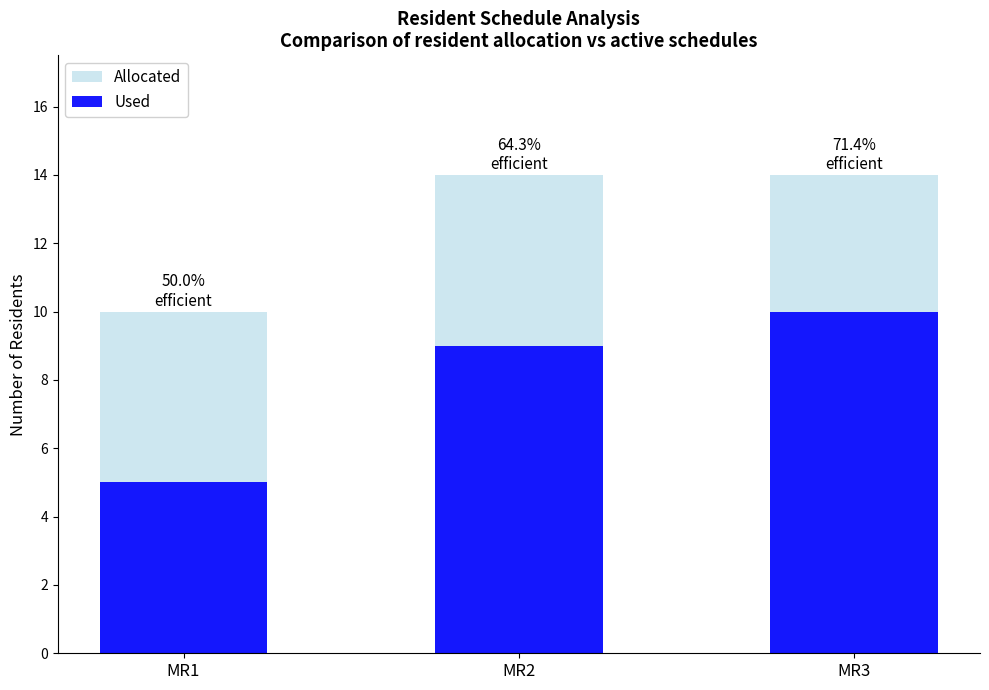

Between MR2 and MR3, which series saw the biggest shift?

Used